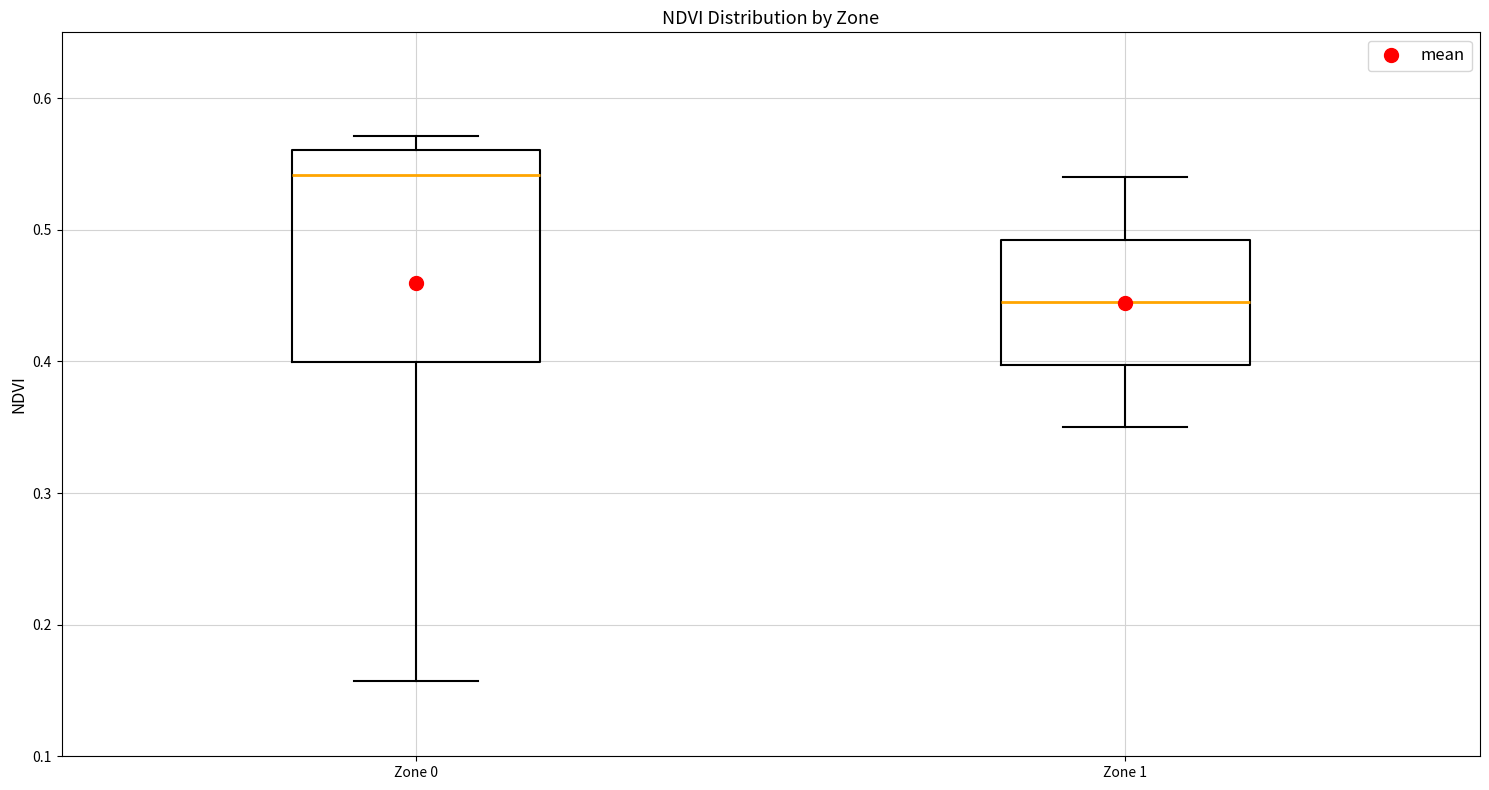

Reading left to right, transcribe this box plot: for each box, give where its median line is, the range the box spans, and where its two whiskers end, as read against the y-axis. The values are not printed on the chart, so give them approximately, as read against the axis.

Zone 0: median 0.54, box 0.40 to 0.56, whiskers 0.16 to 0.57
Zone 1: median 0.45, box 0.40 to 0.49, whiskers 0.35 to 0.54